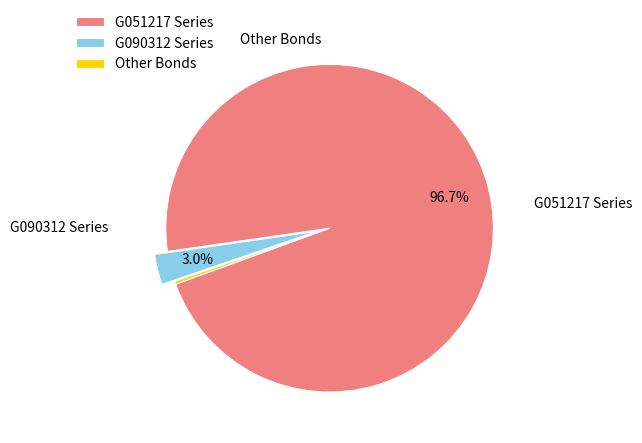

Is there any slice that represents more than half of the pie?

Yes